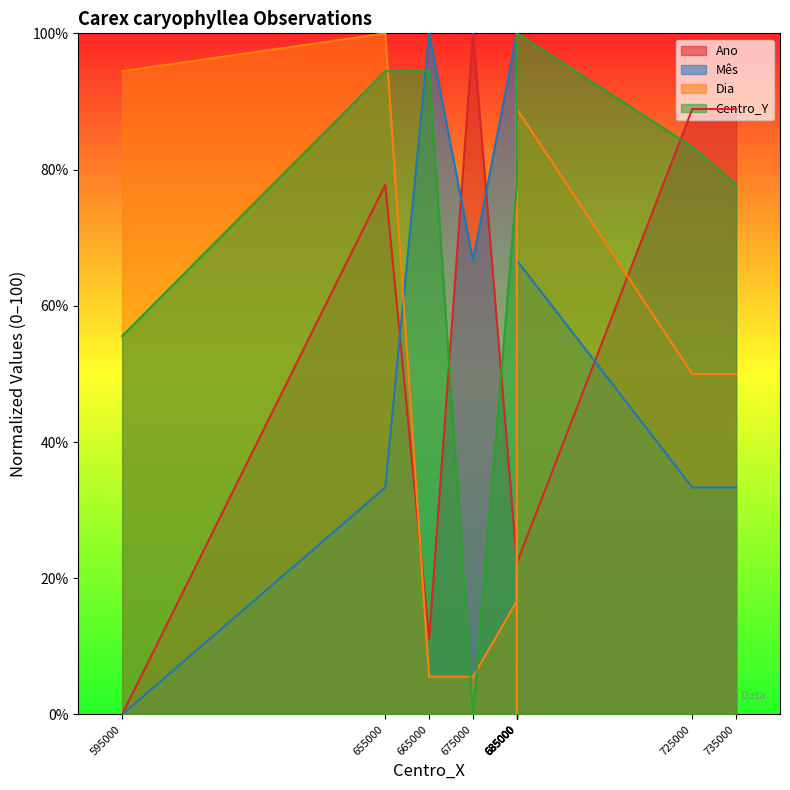

After their last crossing, which series has the higher values: Dia or Centro_Y?

Centro_Y